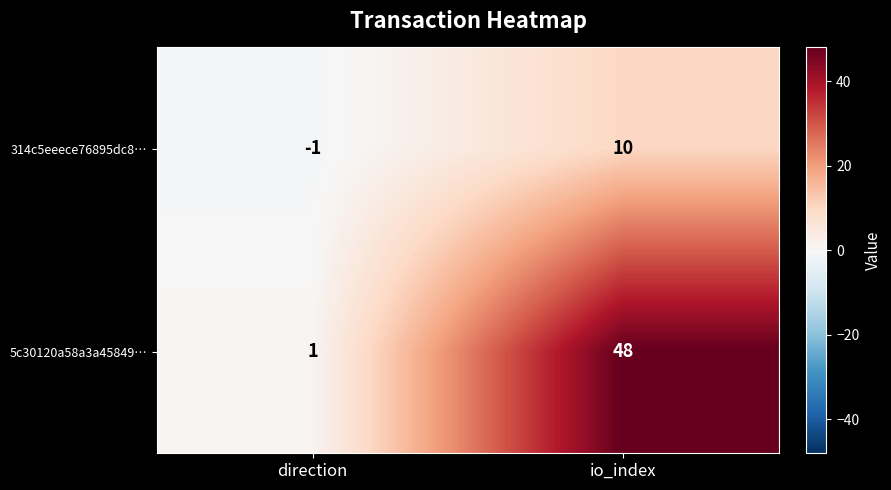

Between direction and io_index, which series saw the biggest shift?

5c30120a58a3a45849…